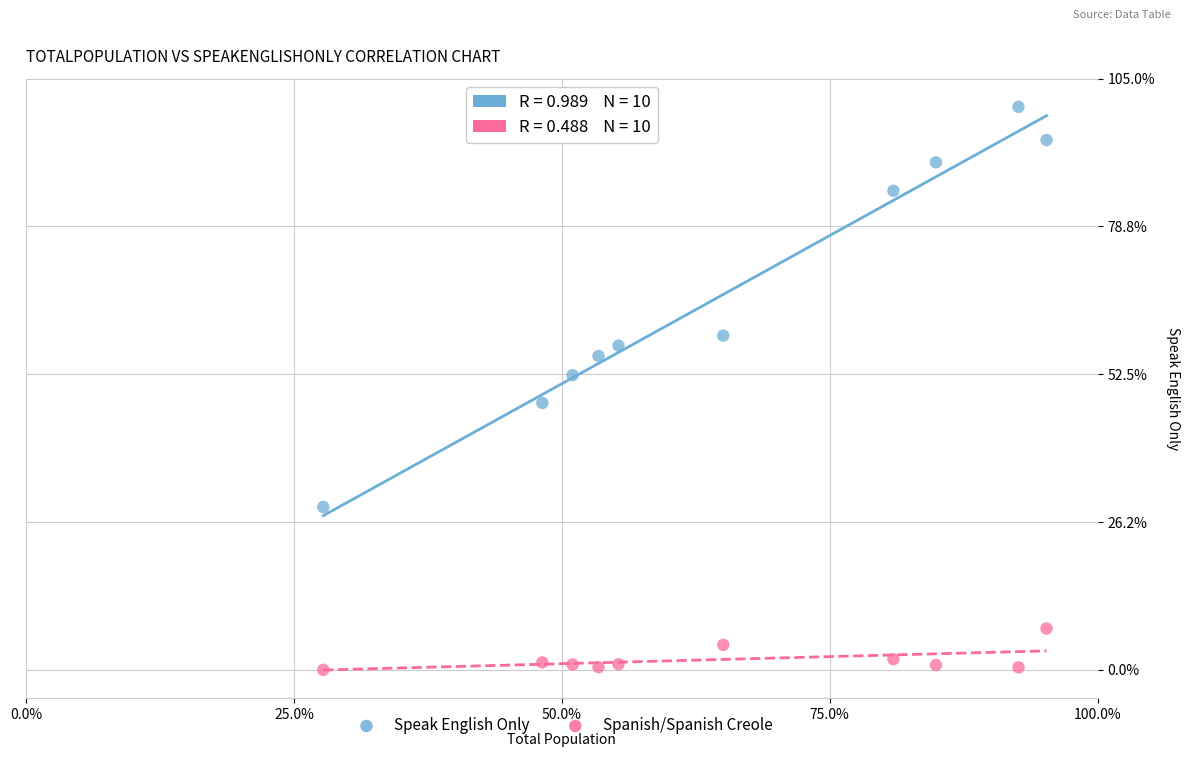

Which series reaches the maximum Y coordinate?

Speak English Only